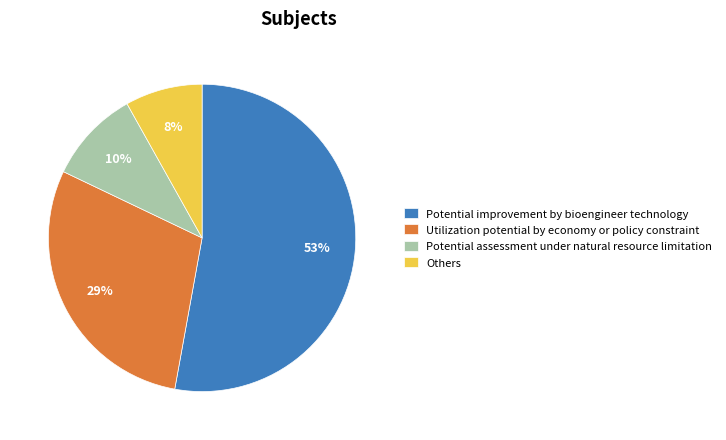

How many slices are in this pie chart?

4